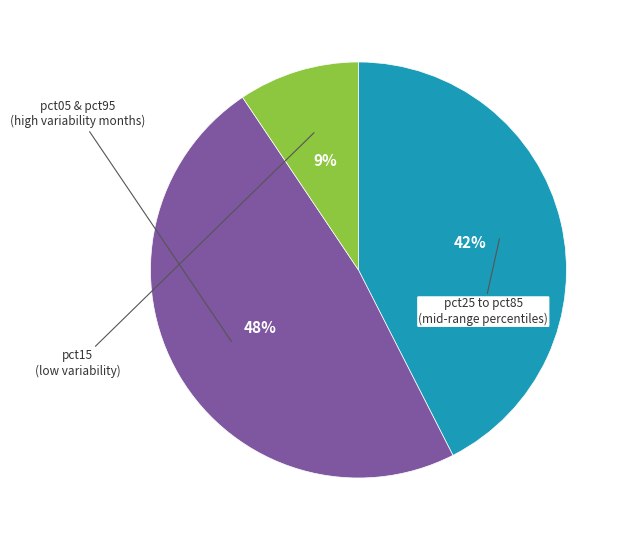

To the nearest percent, what is the average slice percentage?

33%